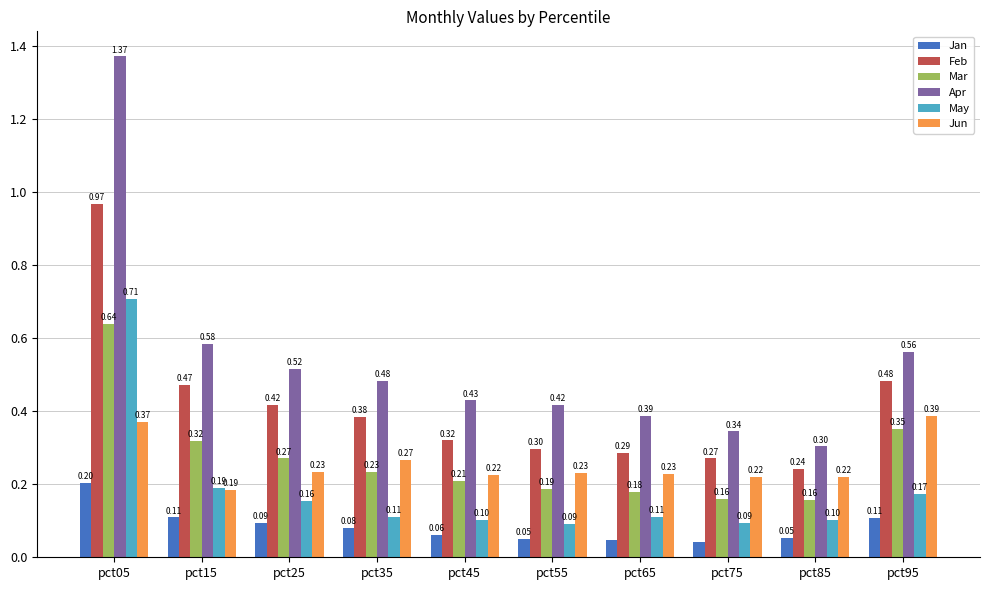

Count the number of categories in the chart.

10